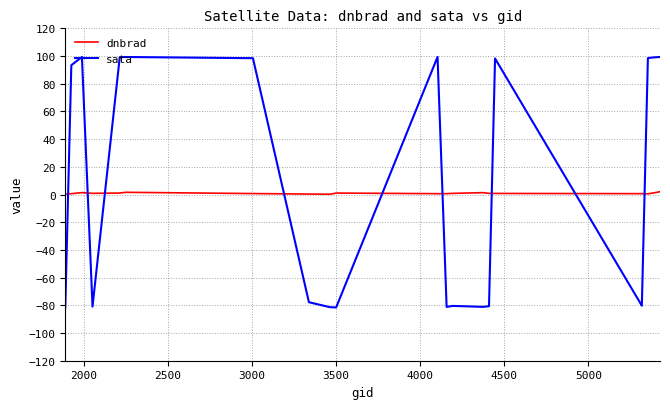

Does the chart have visible grid lines?

Yes